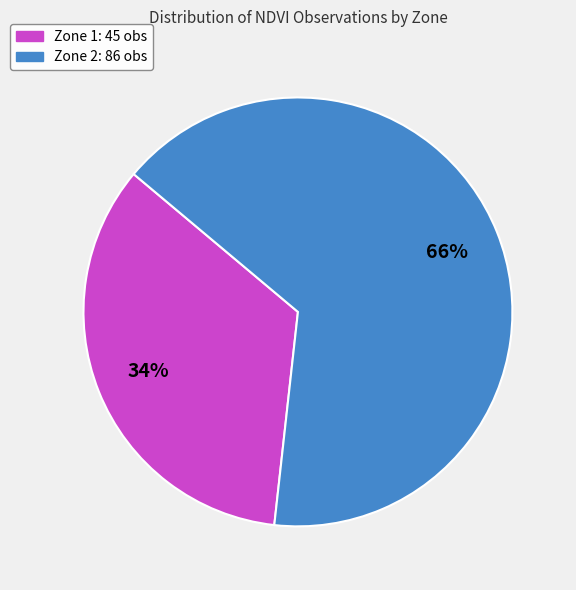

Approximately how many times larger is the value at Zone 1 compared to Zone 2?

0.5